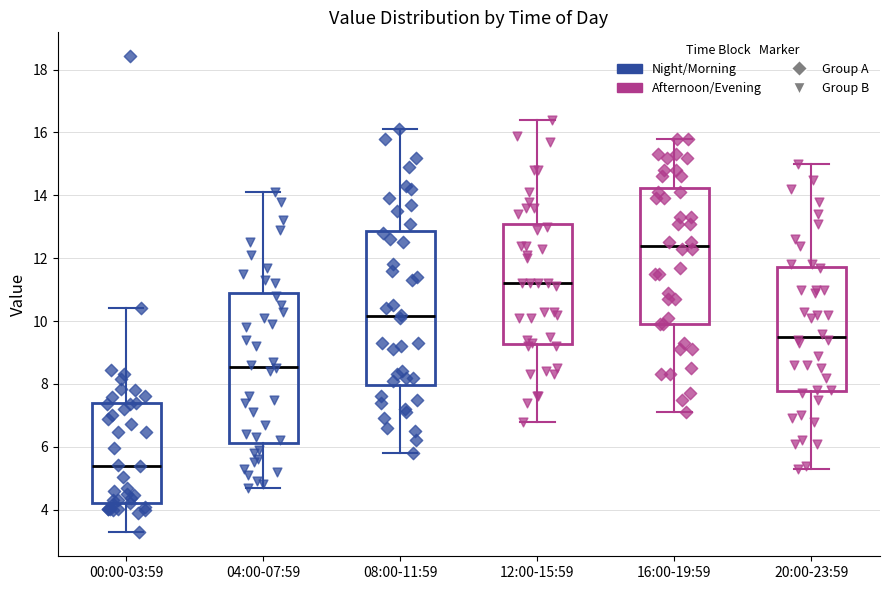

Reading left to right, read every box against the y-axis: the position of its median line, the range the box covers, and the ends of its whiskers. The values are not printed on the chart, so give them approximately, as read against the axis.

00:00-03:59: median 5.4, box 4.2 to 7.4, whiskers 3.2 to 10.4
04:00-07:59: median 8.6, box 6.2 to 11.0, whiskers 4.8 to 14.2
08:00-11:59: median 10.2, box 8.0 to 12.8, whiskers 5.8 to 16.2
12:00-15:59: median 11.2, box 9.2 to 13.2, whiskers 6.8 to 16.4
16:00-19:59: median 12.4, box 10.0 to 14.2, whiskers 7.2 to 15.8
20:00-23:59: median 9.6, box 7.8 to 11.8, whiskers 5.4 to 15.0